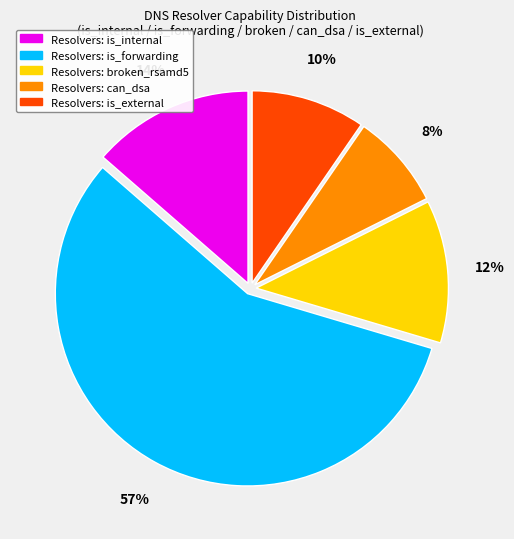

Is there any slice that represents more than half of the pie?

Yes